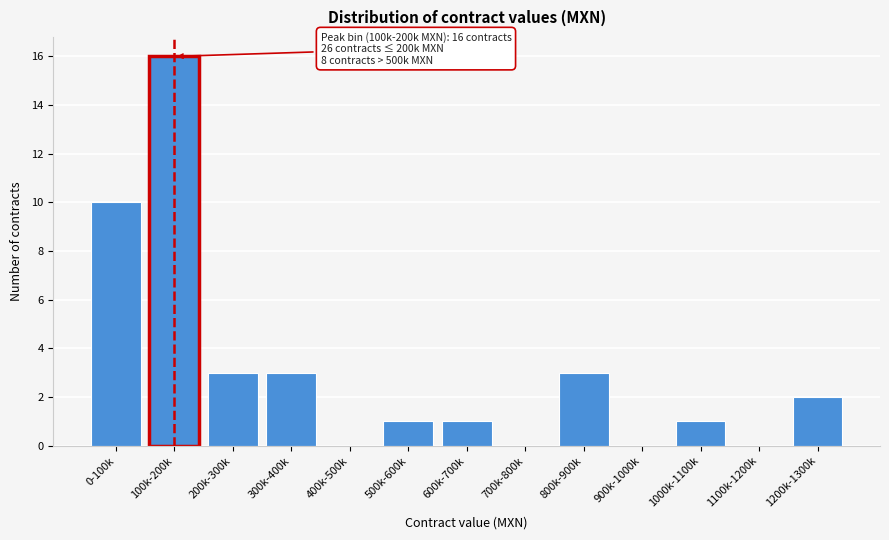

Reading left to right, what are all the values shown in this chart?

0-100k=10	100k-200k=16	200k-300k=3	300k-400k=3	400k-500k=0	500k-600k=1	600k-700k=1	700k-800k=0	800k-900k=3	900k-1000k=0	1000k-1100k=1	1100k-1200k=0	1200k-1300k=2